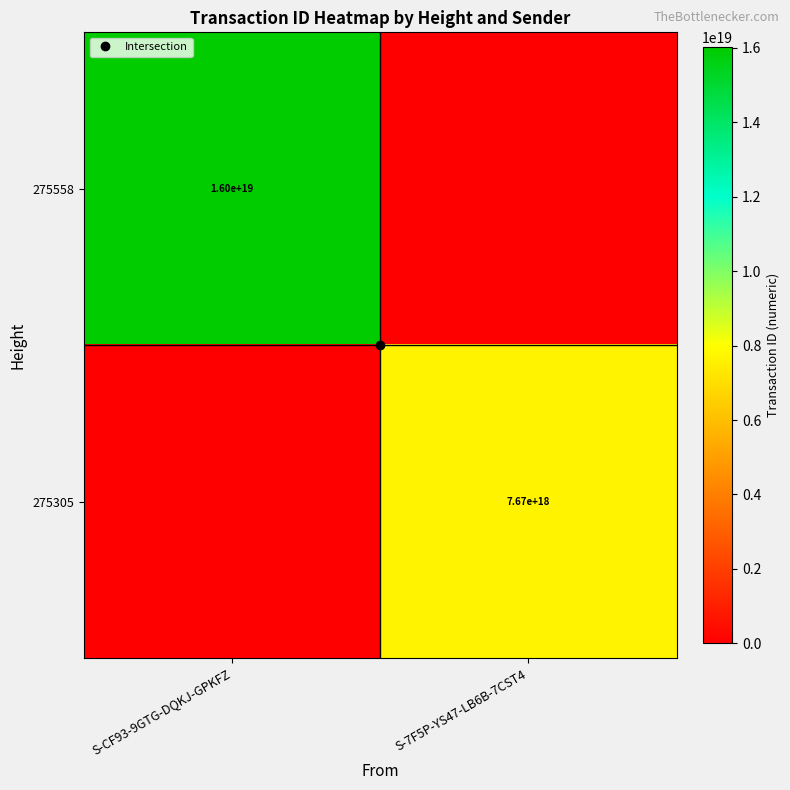

The value of 275558 at S-7F5P-YS47-LB6B-7CST4 is 8796051548847734784. True or false?

False